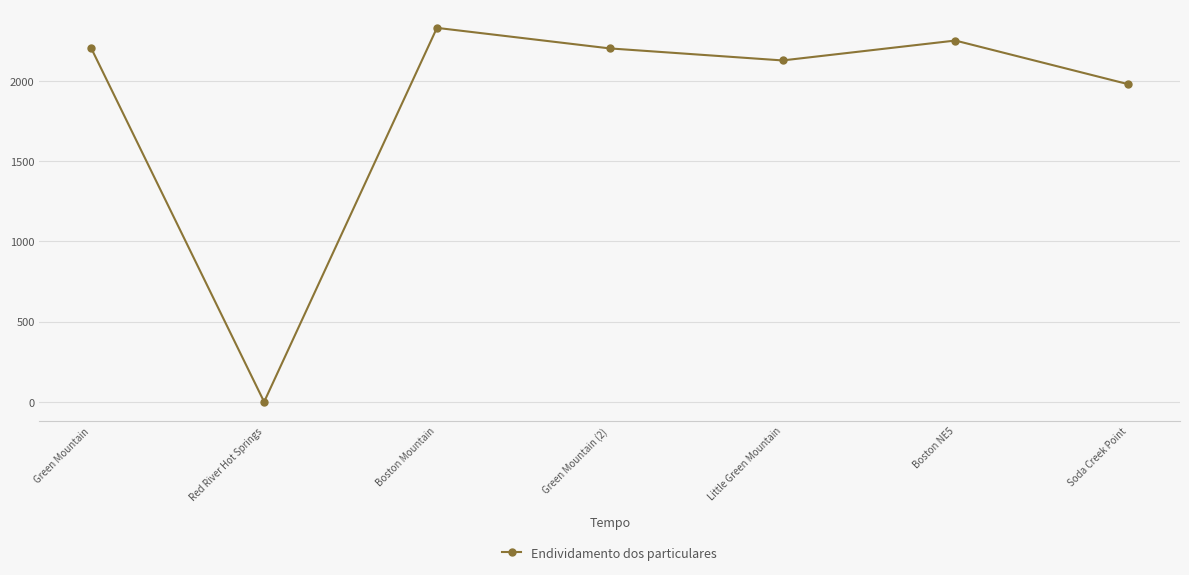

The value at Green Mountain (2) is 2203. True or false?

True